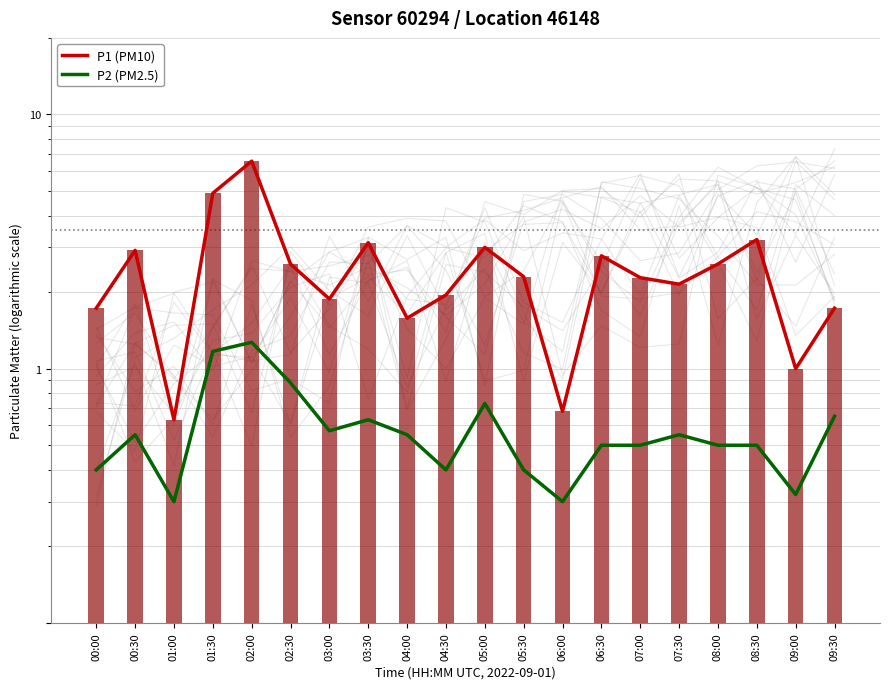

The value of P2 (PM2.5) at 05:00 is 0.4. True or false?

False